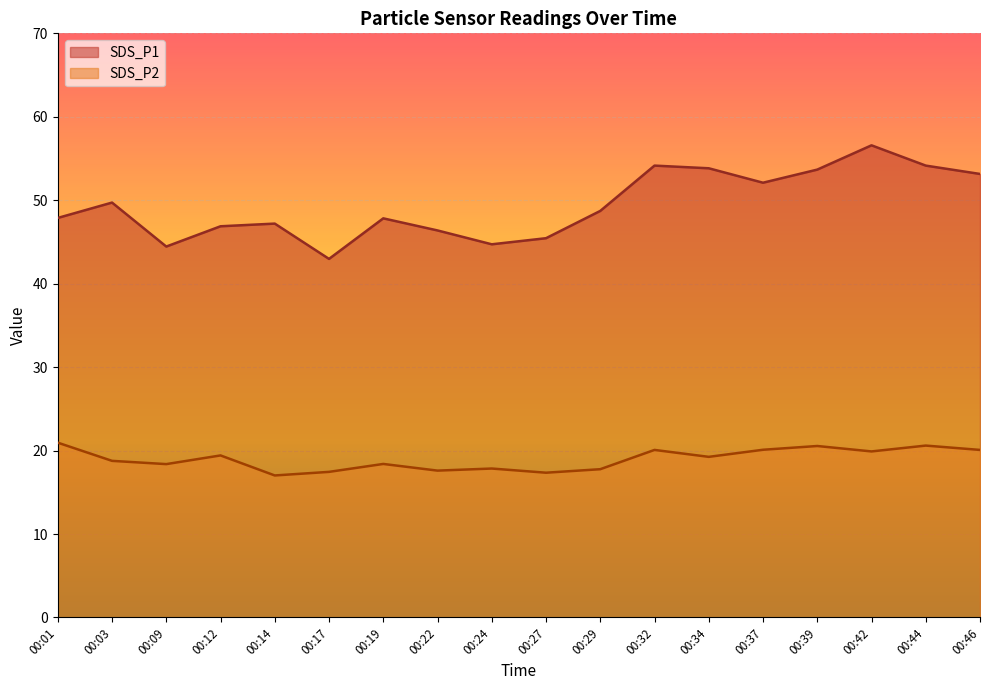

What is the maximum value shown in the chart?

56.6